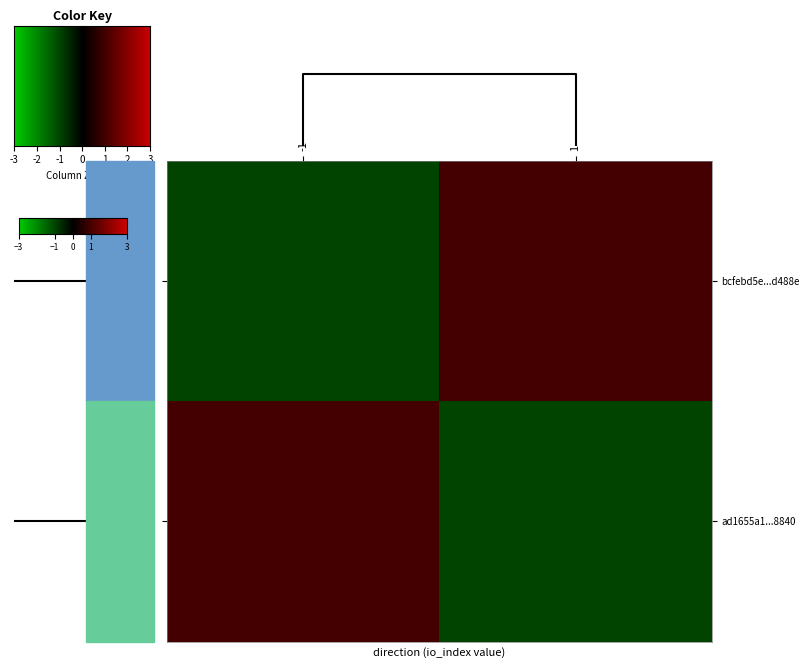

How many distinct data groups are displayed?

2